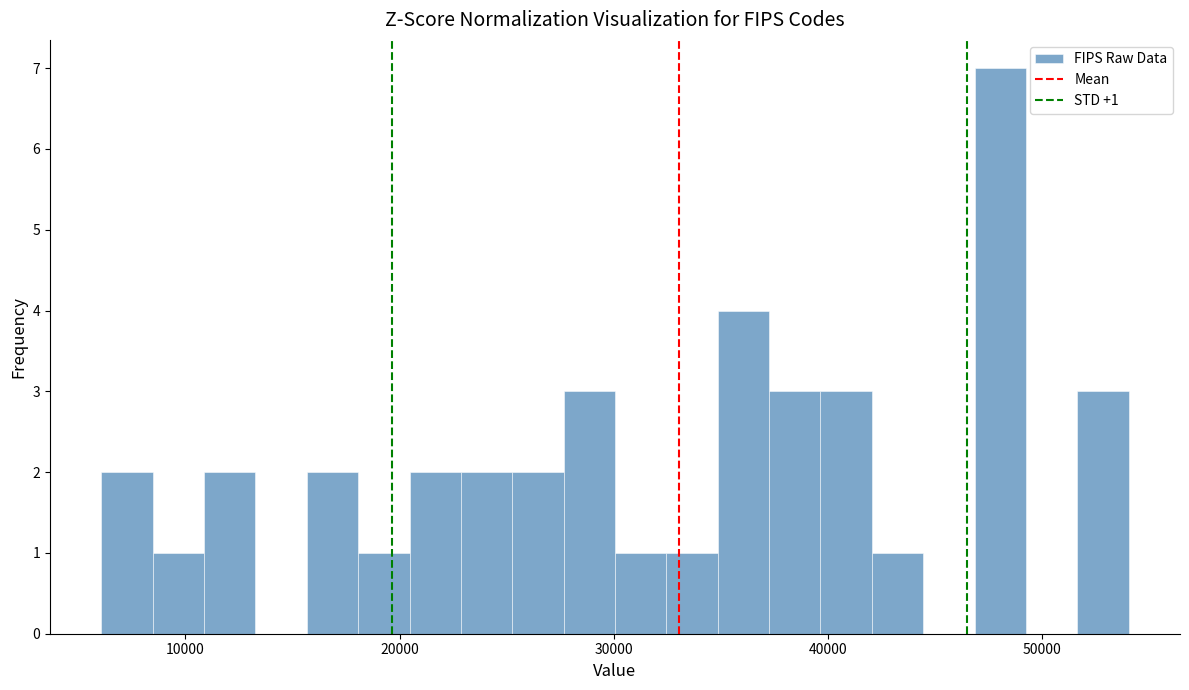

Around what value on the x-axis is the tallest bar? Give the approximate position of its centre, as read against the axis.

48000